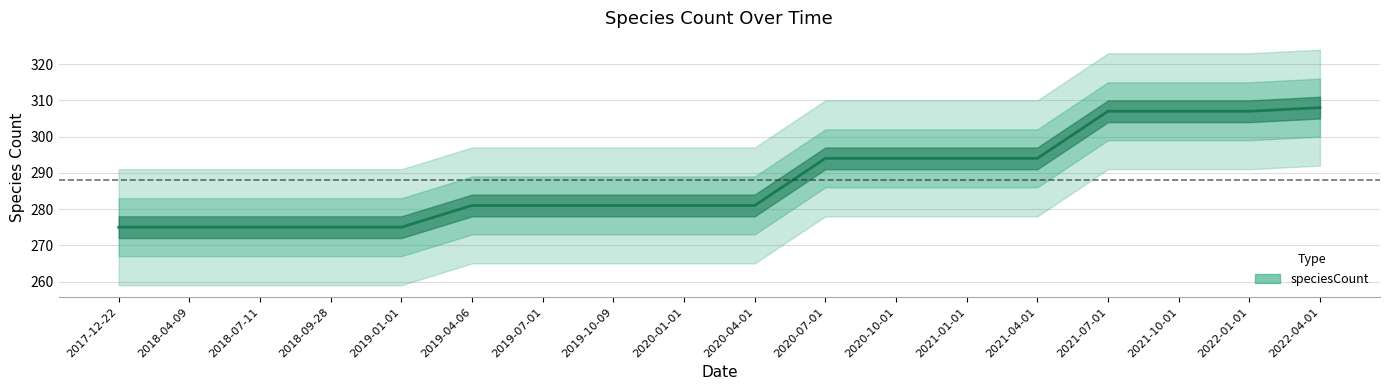

True or false: the data shows 119 at 2021-10-01.

False